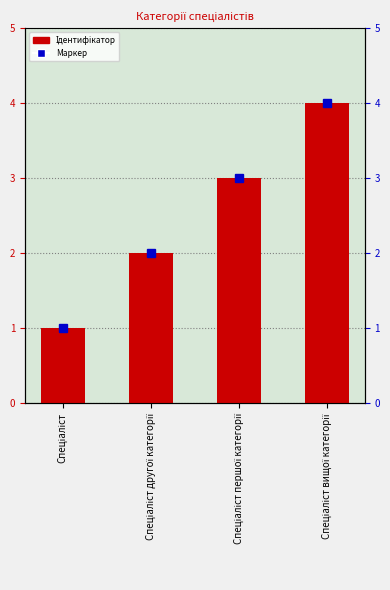

How many data points are above 3?

1